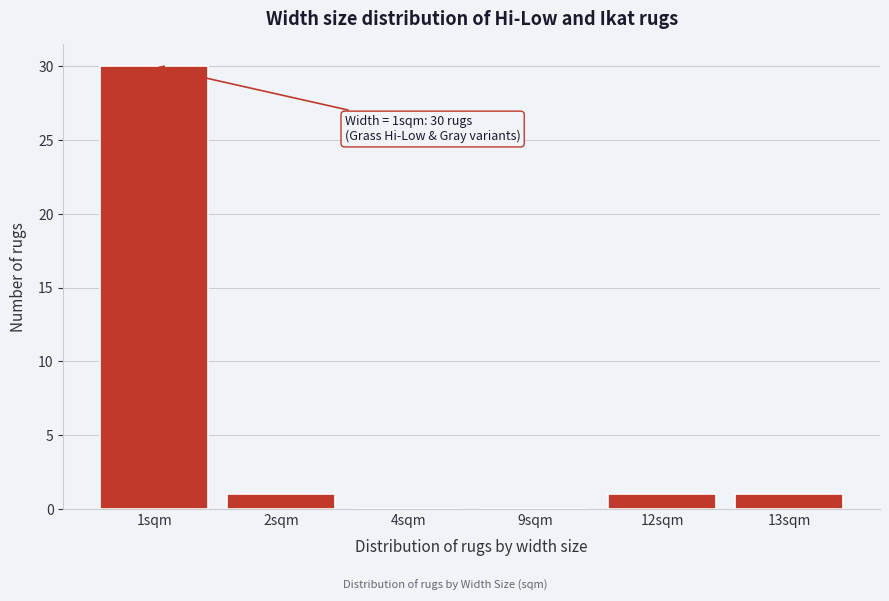

Reading right to left, transcribe all the data shown in this chart.

13sqm=1	12sqm=1	9sqm=0	4sqm=0	2sqm=1	1sqm=30